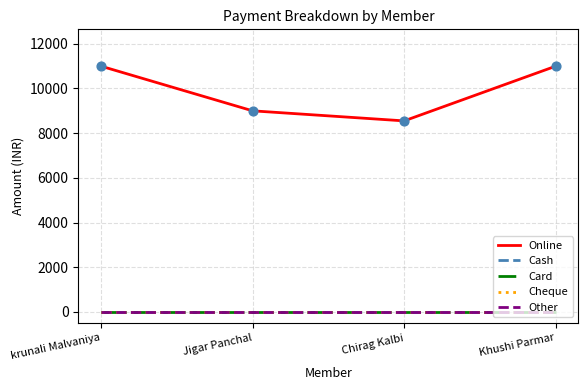

At how many categories does at least one series exceed 1383?

4